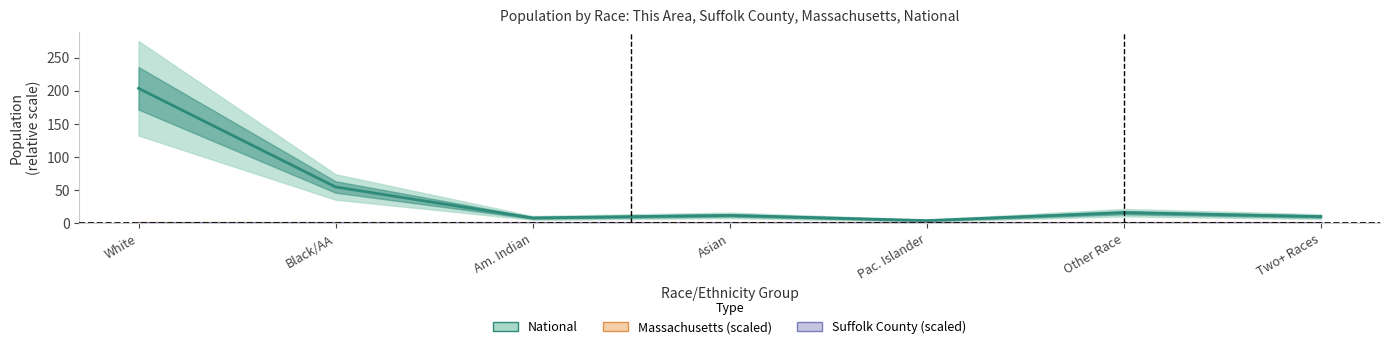

Is it true that Massachusetts equals 0.0 at Other Race?

False